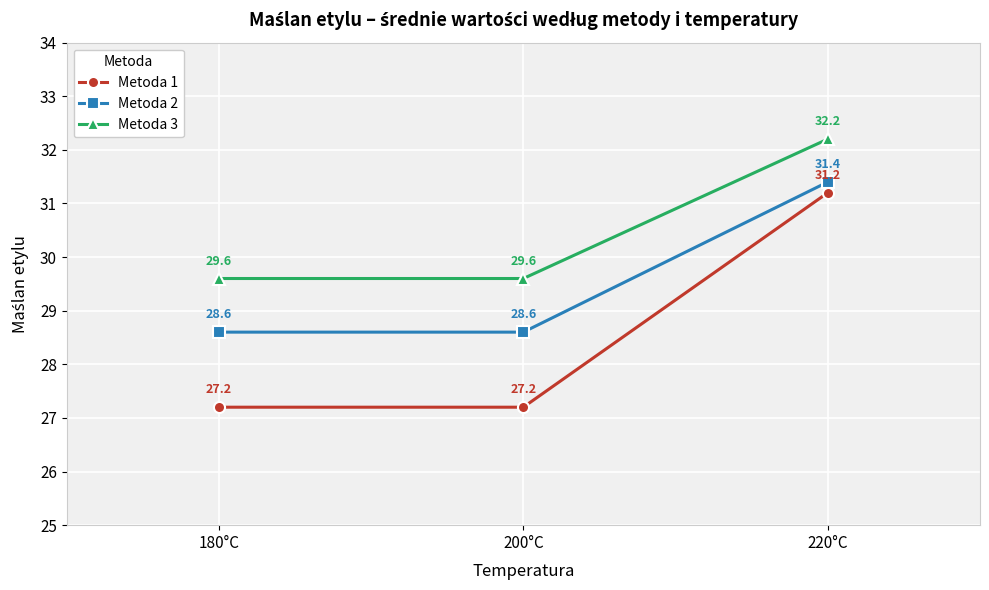

Is the value of Metoda 2 at 180°C greater than the value of Metoda 3 at 200°C?

No